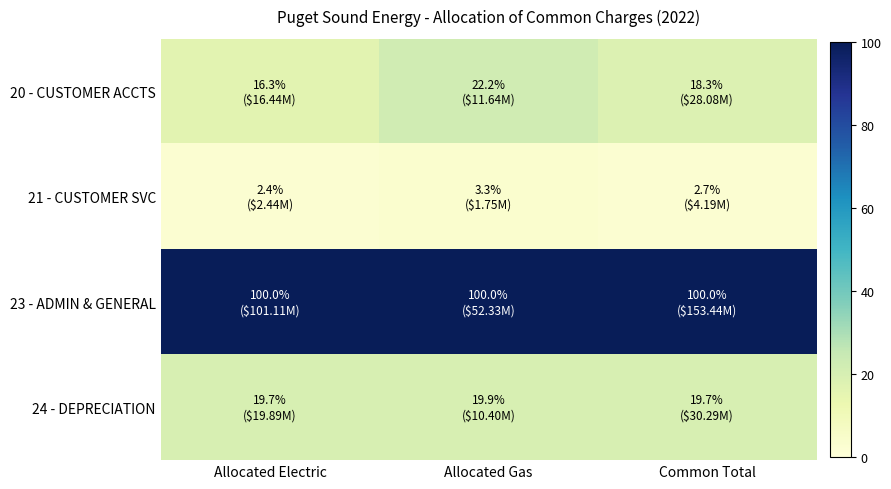

Which series has the largest total across all categories?

23 - ADMIN & GENERAL